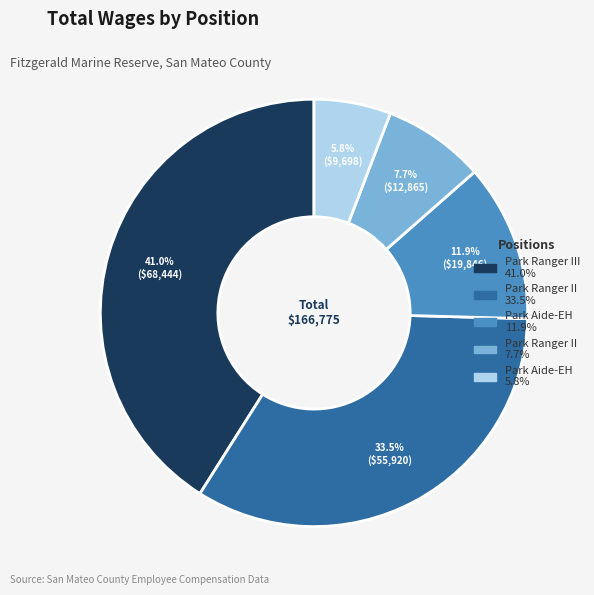

How many slices are in this pie chart?

5